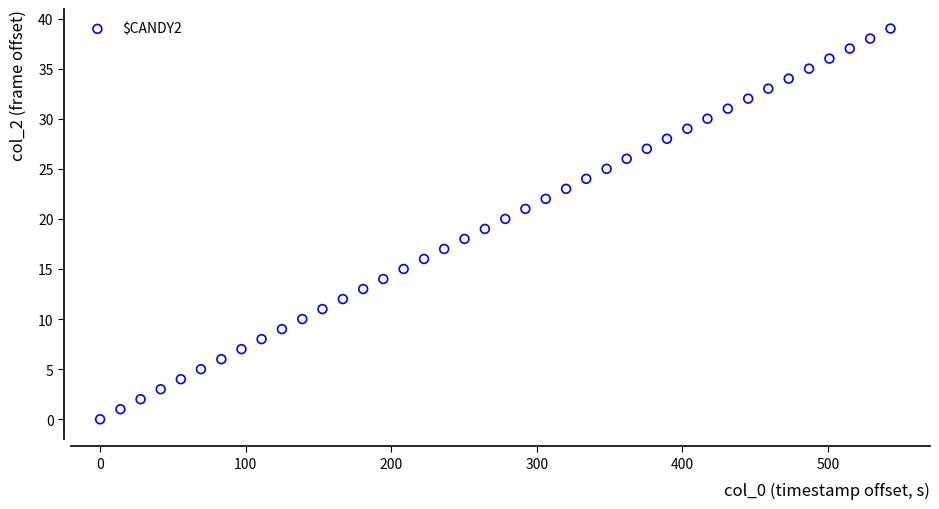

What is the range of Y values (max minus min)?

39